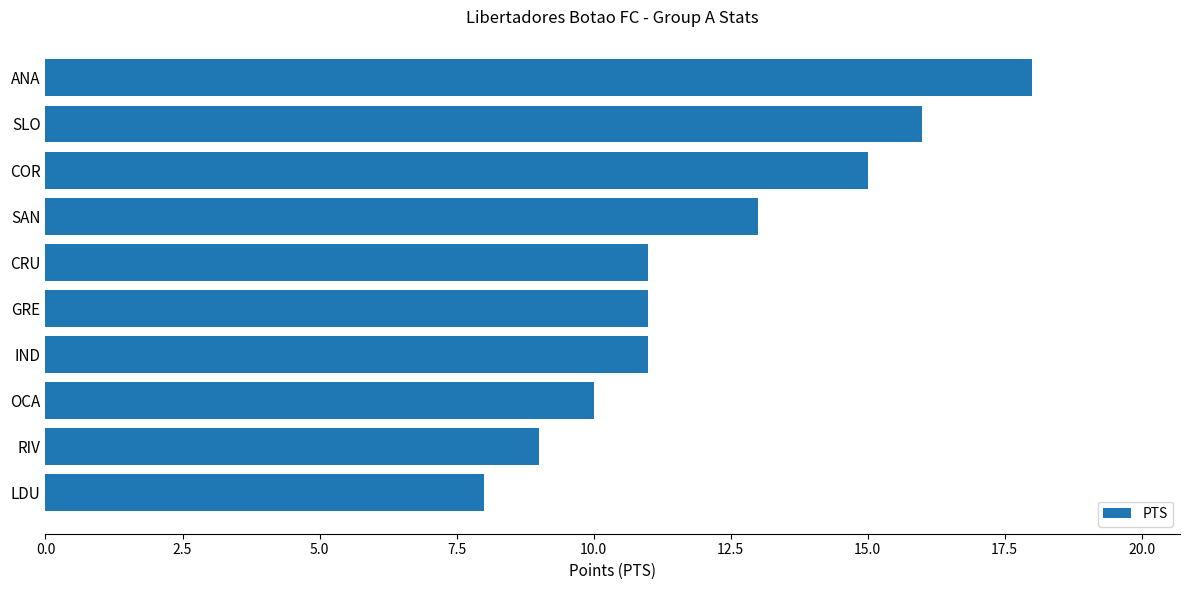

Where is the data nearest to the value 13?

SAN